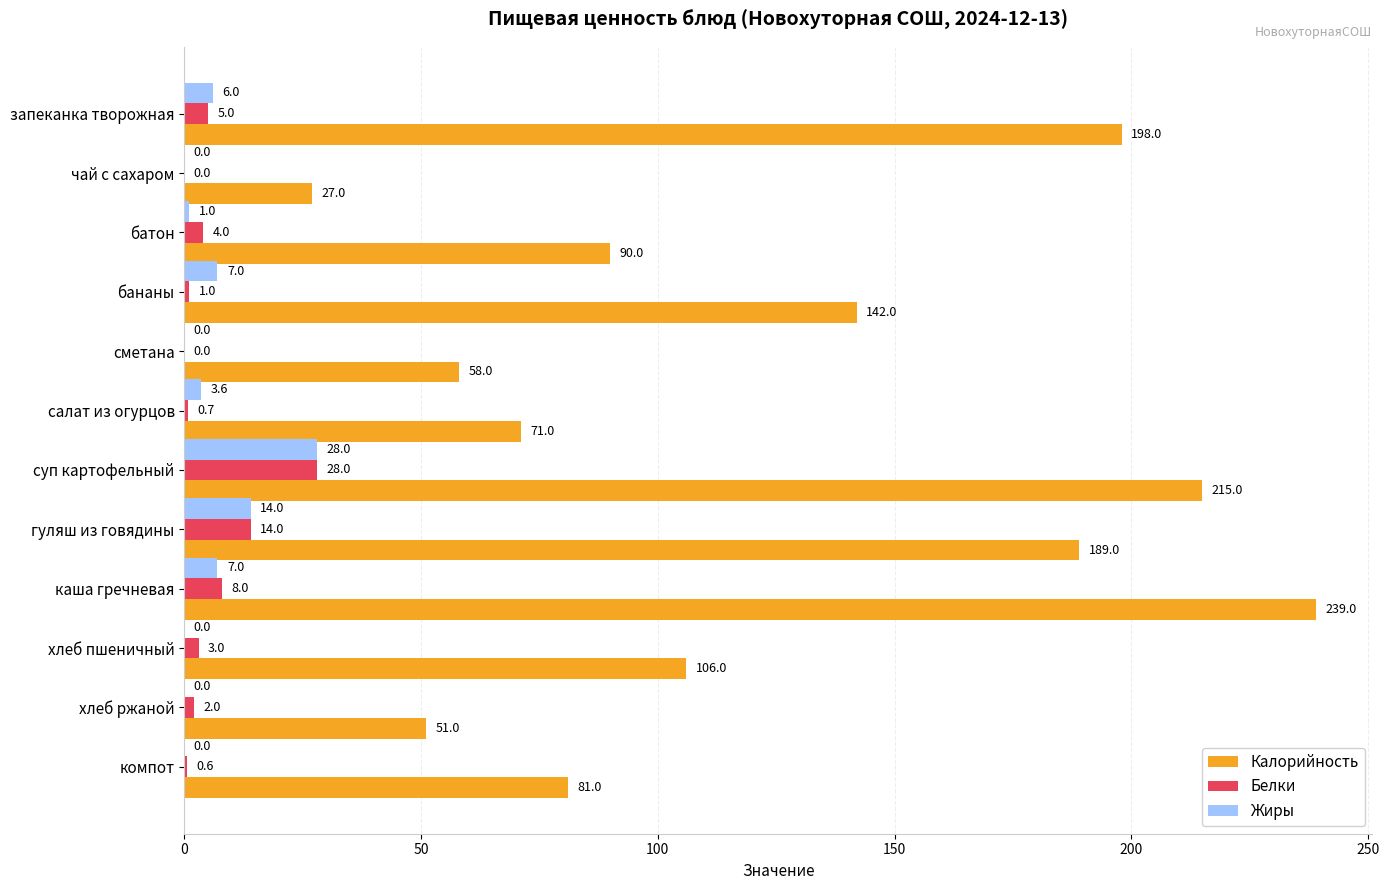

True or false: Жиры has a value of 3.6 at салат из огурцов.

True